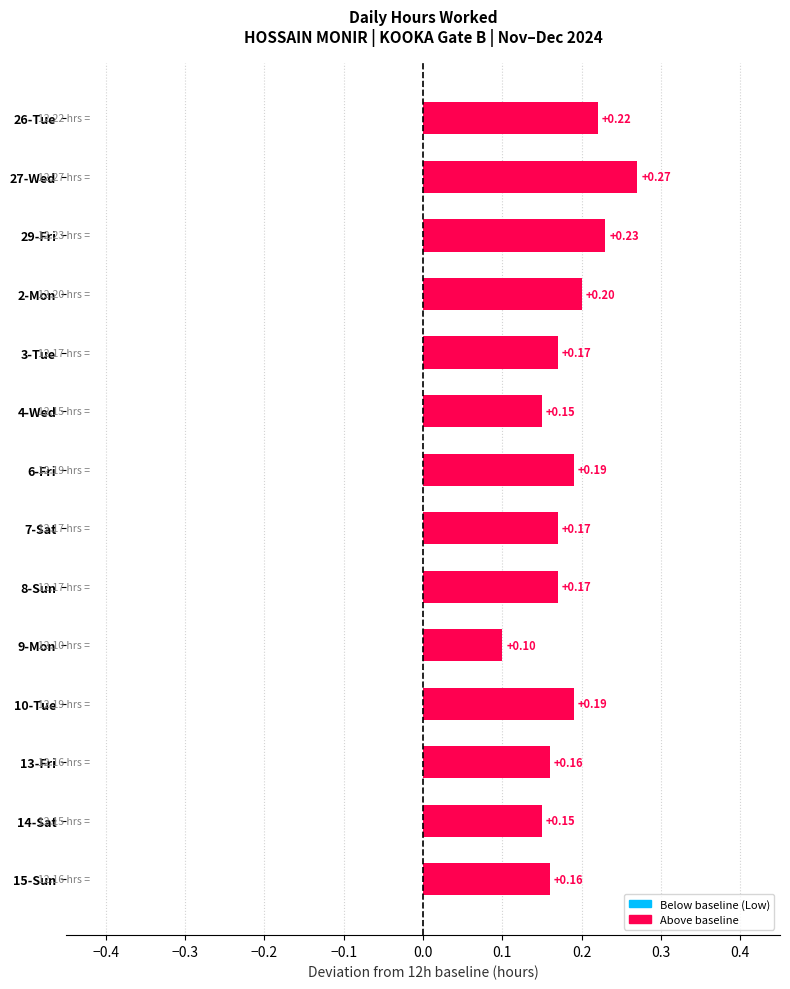

What is the sum of all values?

2.5